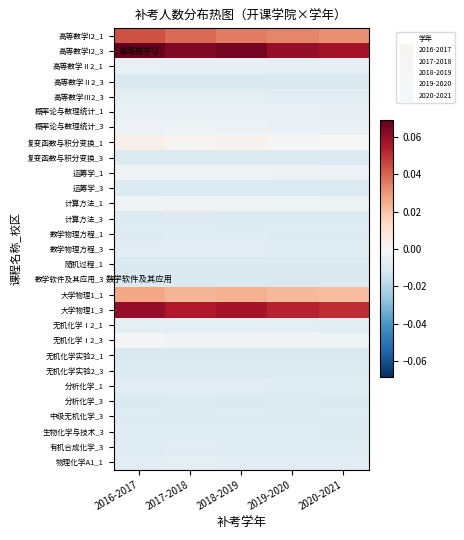

Reading left to right, what are all the values shown in this chart?

高等数学I2_1: 2016-2017=0.0	2017-2018=0.0	2018-2019=0.0	2019-2020=0.0	2020-2021=0.0
高等数学I2_3: 2016-2017=0.1	2017-2018=0.1	2018-2019=0.1	2019-2020=0.1	2020-2021=0.1
高等数学Ⅱ2_1: 2016-2017=-0.0	2017-2018=-0.0	2018-2019=-0.0	2019-2020=-0.0	2020-2021=-0.0
高等数学Ⅱ2_3: 2016-2017=-0.0	2017-2018=-0.0	2018-2019=-0.0	2019-2020=-0.0	2020-2021=-0.0
高等数学Ⅲ2_3: 2016-2017=-0.0	2017-2018=-0.0	2018-2019=-0.0	2019-2020=-0.0	2020-2021=-0.0
概率论与数理统计_1: 2016-2017=-0.0	2017-2018=-0.0	2018-2019=-0.0	2019-2020=-0.0	2020-2021=-0.0
概率论与数理统计_3: 2016-2017=-0.0	2017-2018=-0.0	2018-2019=-0.0	2019-2020=-0.0	2020-2021=-0.0
复变函数与积分变换_1: 2016-2017=0.0	2017-2018=0.0	2018-2019=0.0	2019-2020=0.0	2020-2021=0.0
复变函数与积分变换_3: 2016-2017=-0.0	2017-2018=-0.0	2018-2019=-0.0	2019-2020=-0.0	2020-2021=-0.0
运筹学_1: 2016-2017=-0.0	2017-2018=-0.0	2018-2019=-0.0	2019-2020=-0.0	2020-2021=-0.0
运筹学_3: 2016-2017=-0.0	2017-2018=-0.0	2018-2019=-0.0	2019-2020=-0.0	2020-2021=-0.0
计算方法_1: 2016-2017=-0.0	2017-2018=-0.0	2018-2019=-0.0	2019-2020=-0.0	2020-2021=-0.0
计算方法_3: 2016-2017=-0.0	2017-2018=-0.0	2018-2019=-0.0	2019-2020=-0.0	2020-2021=-0.0
数学物理方程_1: 2016-2017=-0.0	2017-2018=-0.0	2018-2019=-0.0	2019-2020=-0.0	2020-2021=-0.0
数学物理方程_3: 2016-2017=-0.0	2017-2018=-0.0	2018-2019=-0.0	2019-2020=-0.0	2020-2021=-0.0
随机过程_1: 2016-2017=-0.0	2017-2018=-0.0	2018-2019=-0.0	2019-2020=-0.0	2020-2021=-0.0
数学软件及其应用_3: 2016-2017=-0.0	2017-2018=-0.0	2018-2019=-0.0	2019-2020=-0.0	2020-2021=-0.0
大学物理1_1: 2016-2017=0.0	2017-2018=0.0	2018-2019=0.0	2019-2020=0.0	2020-2021=0.0
大学物理1_3: 2016-2017=0.1	2017-2018=0.1	2018-2019=0.1	2019-2020=0.1	2020-2021=0.1
无机化学Ⅰ2_1: 2016-2017=-0.0	2017-2018=-0.0	2018-2019=-0.0	2019-2020=-0.0	2020-2021=-0.0
无机化学Ⅰ2_3: 2016-2017=-0.0	2017-2018=-0.0	2018-2019=-0.0	2019-2020=-0.0	2020-2021=-0.0
无机化学实验2_1: 2016-2017=-0.0	2017-2018=-0.0	2018-2019=-0.0	2019-2020=-0.0	2020-2021=-0.0
无机化学实验2_3: 2016-2017=-0.0	2017-2018=-0.0	2018-2019=-0.0	2019-2020=-0.0	2020-2021=-0.0
分析化学_1: 2016-2017=-0.0	2017-2018=-0.0	2018-2019=-0.0	2019-2020=-0.0	2020-2021=-0.0
分析化学_3: 2016-2017=-0.0	2017-2018=-0.0	2018-2019=-0.0	2019-2020=-0.0	2020-2021=-0.0
中级无机化学_3: 2016-2017=-0.0	2017-2018=-0.0	2018-2019=-0.0	2019-2020=-0.0	2020-2021=-0.0
生物化学与技术_3: 2016-2017=-0.0	2017-2018=-0.0	2018-2019=-0.0	2019-2020=-0.0	2020-2021=-0.0
有机合成化学_3: 2016-2017=-0.0	2017-2018=-0.0	2018-2019=-0.0	2019-2020=-0.0	2020-2021=-0.0
物理化学A1_1: 2016-2017=-0.0	2017-2018=-0.0	2018-2019=-0.0	2019-2020=-0.0	2020-2021=-0.0